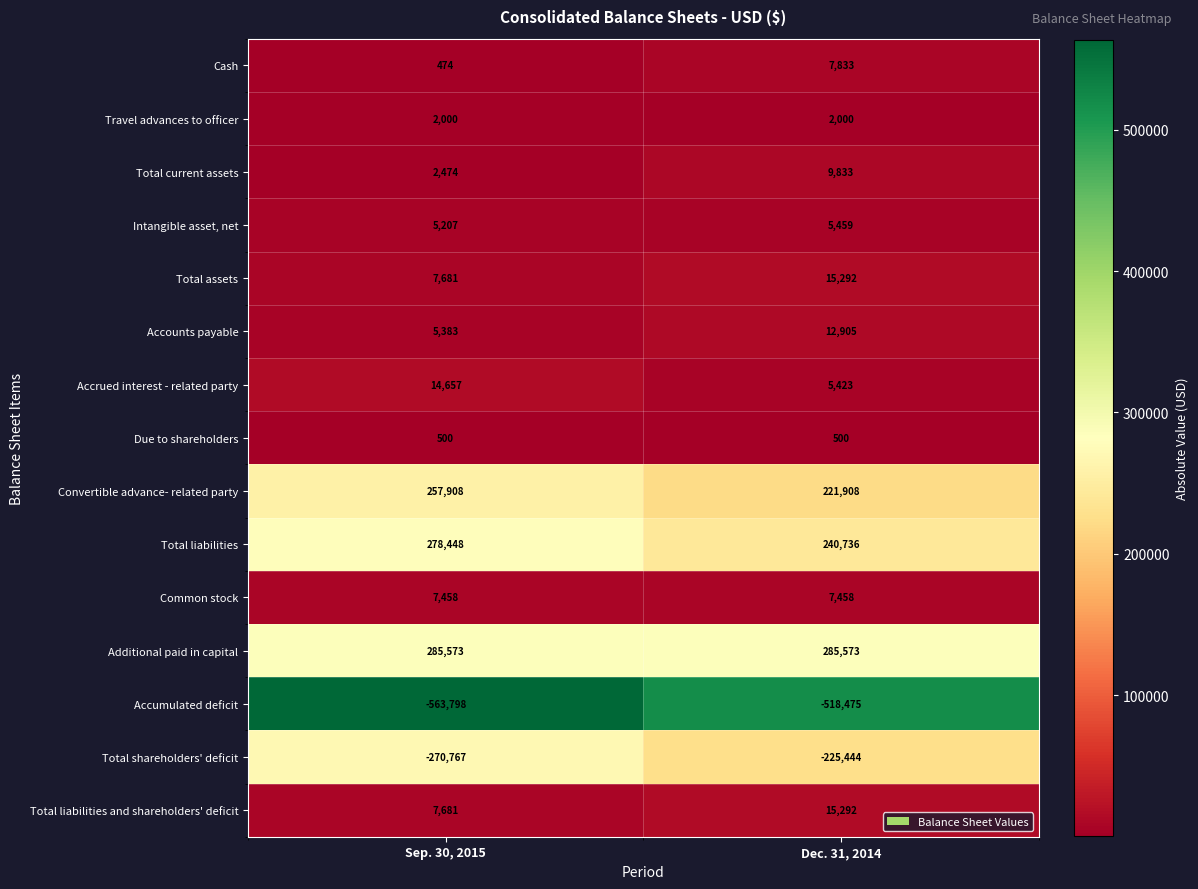

Which series has the largest total across all categories?

Additional paid in capital